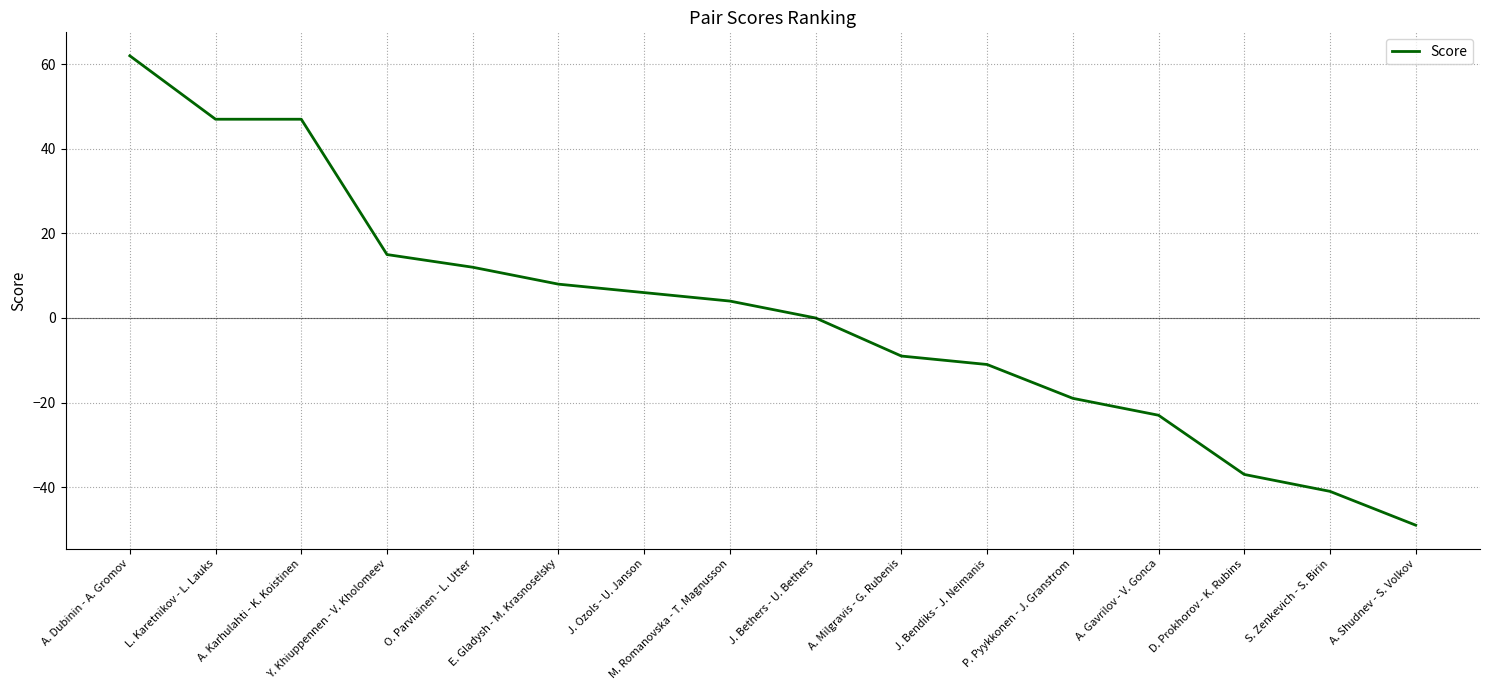

What position from the right is A. Gavrilov - V. Gonca?

4